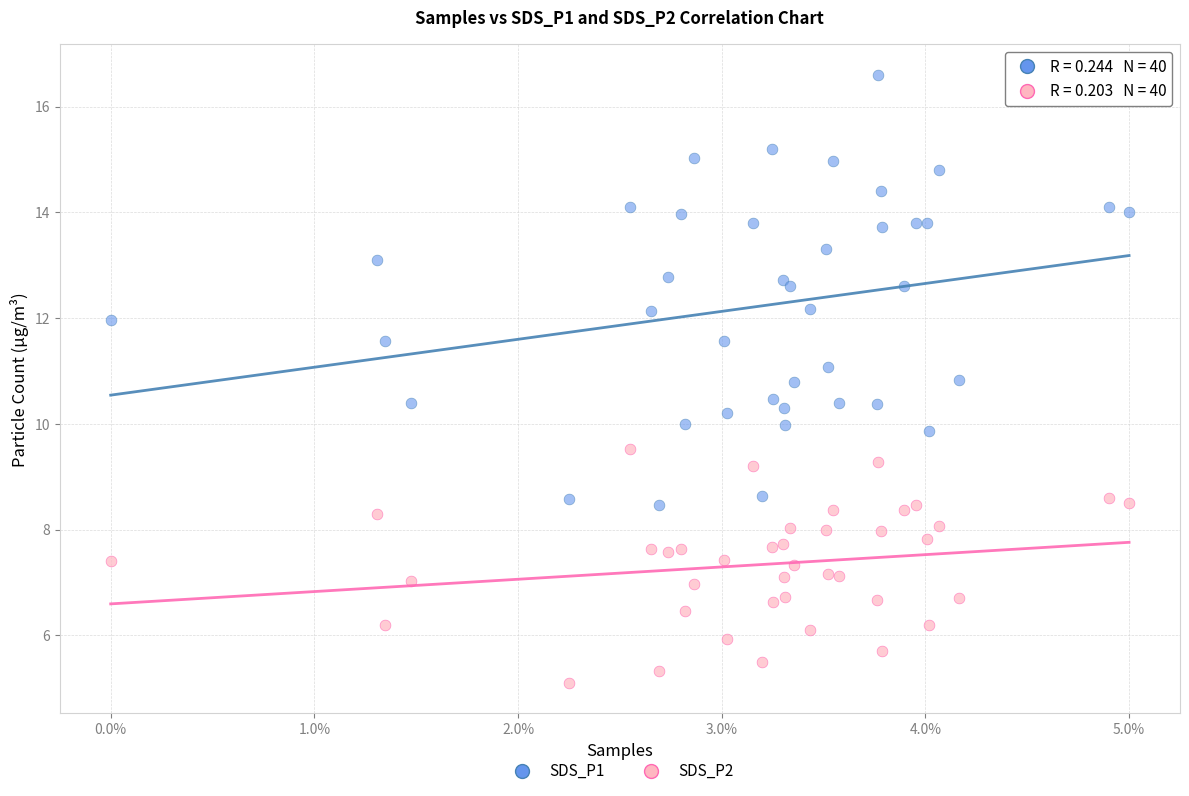

Which series reaches the maximum Y coordinate?

SDS_P1